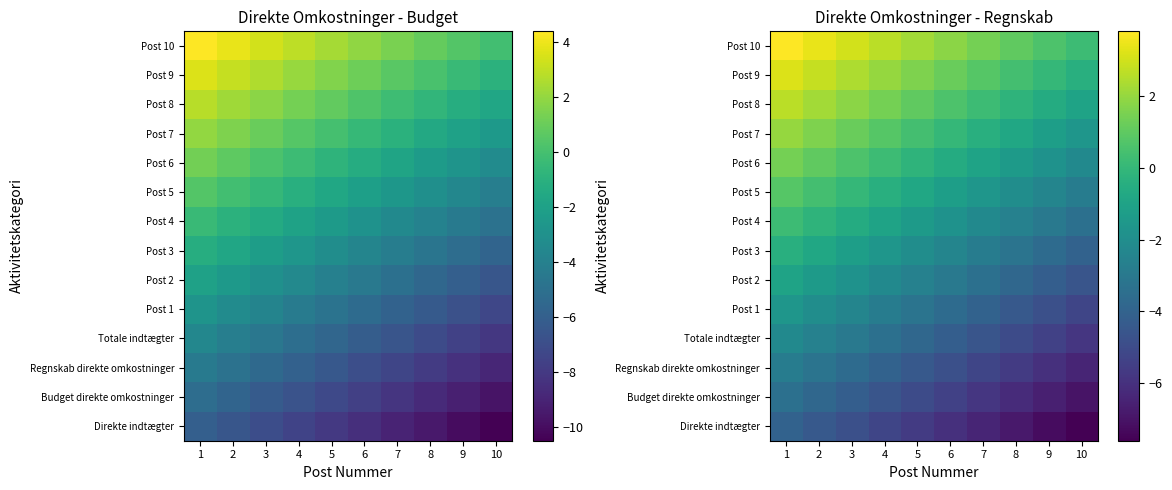

Which category has the lowest value in the Post 3 series?

10